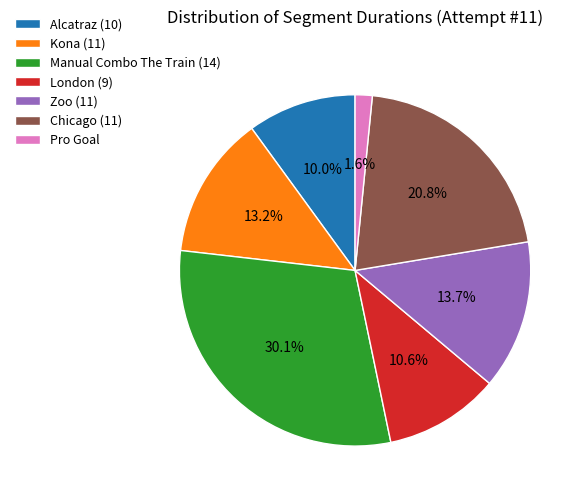

What percentage is the London (9) slice, to the nearest percent?

11%